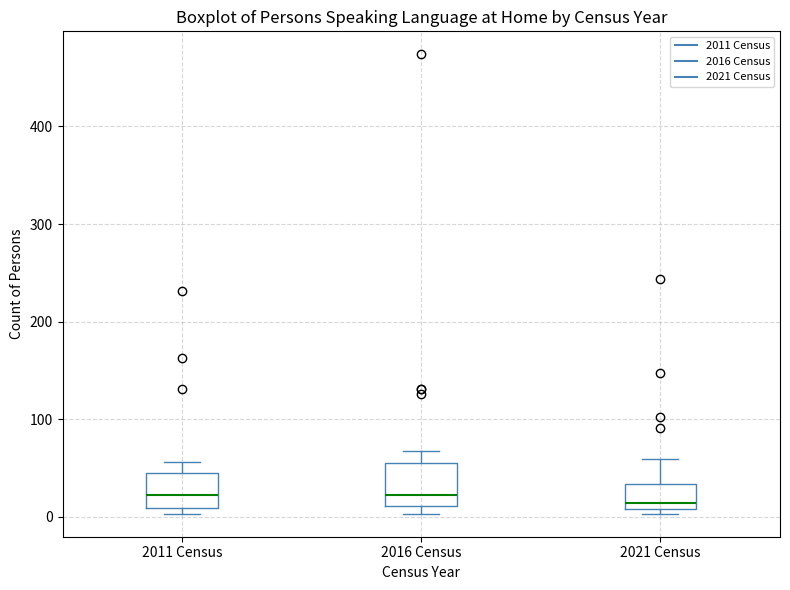

Where is the upper edge of the box for 2021 Census on the y-axis? The values are not printed on the chart, so give them approximately, as read against the axis.

30